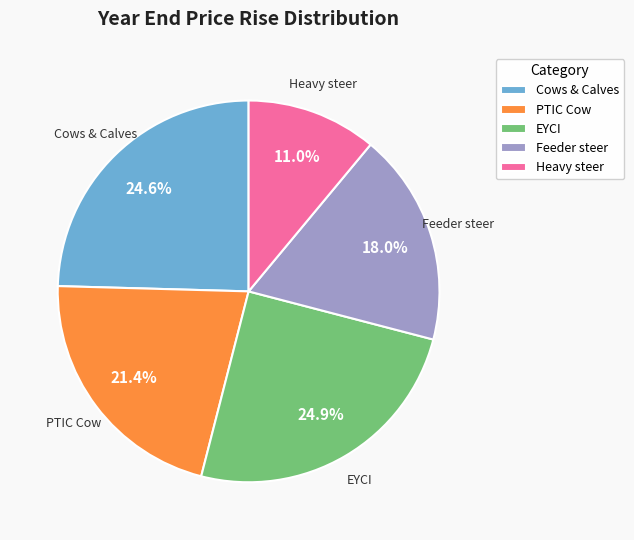

The Cows & Calves slice represents 25% of the pie. True or false?

True